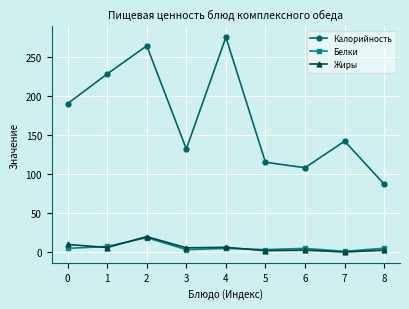

Which series has the largest range (max minus min)?

Калорийность